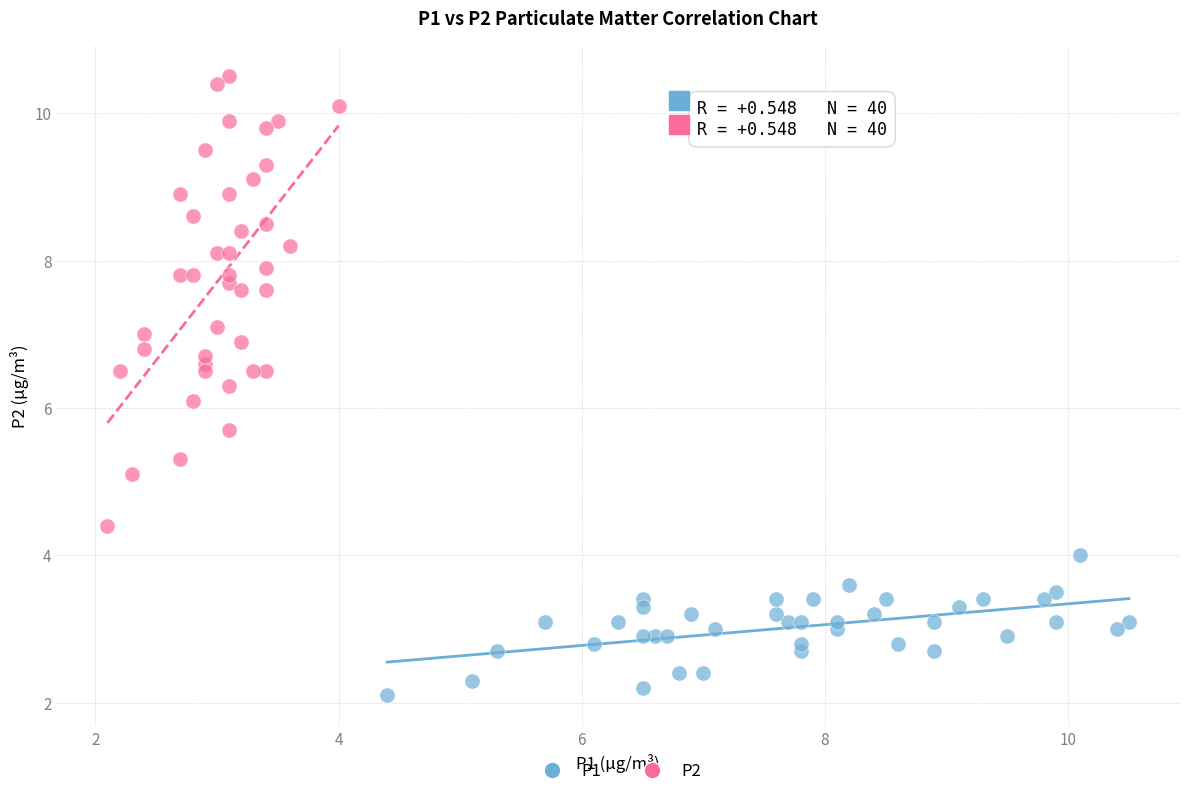

Which series reaches the maximum Y coordinate?

P2